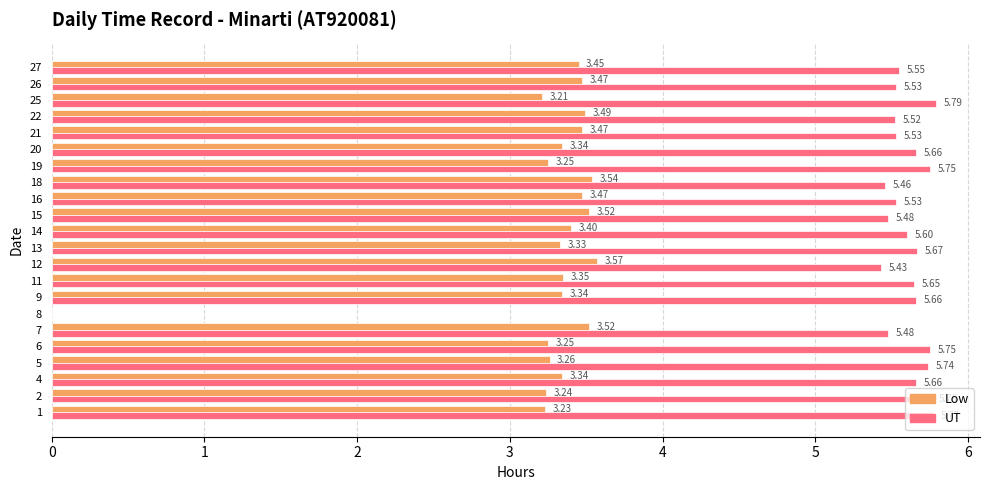

What is the spread (max minus min) of values at 7?

2.0